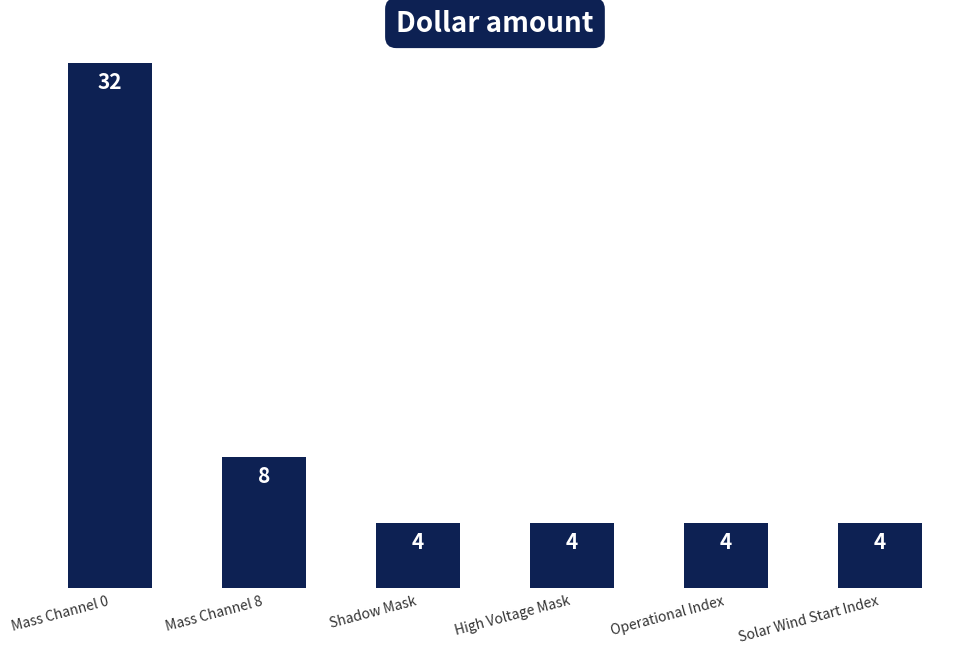

What is the approximate value at Operational Index, to the nearest 5?

5